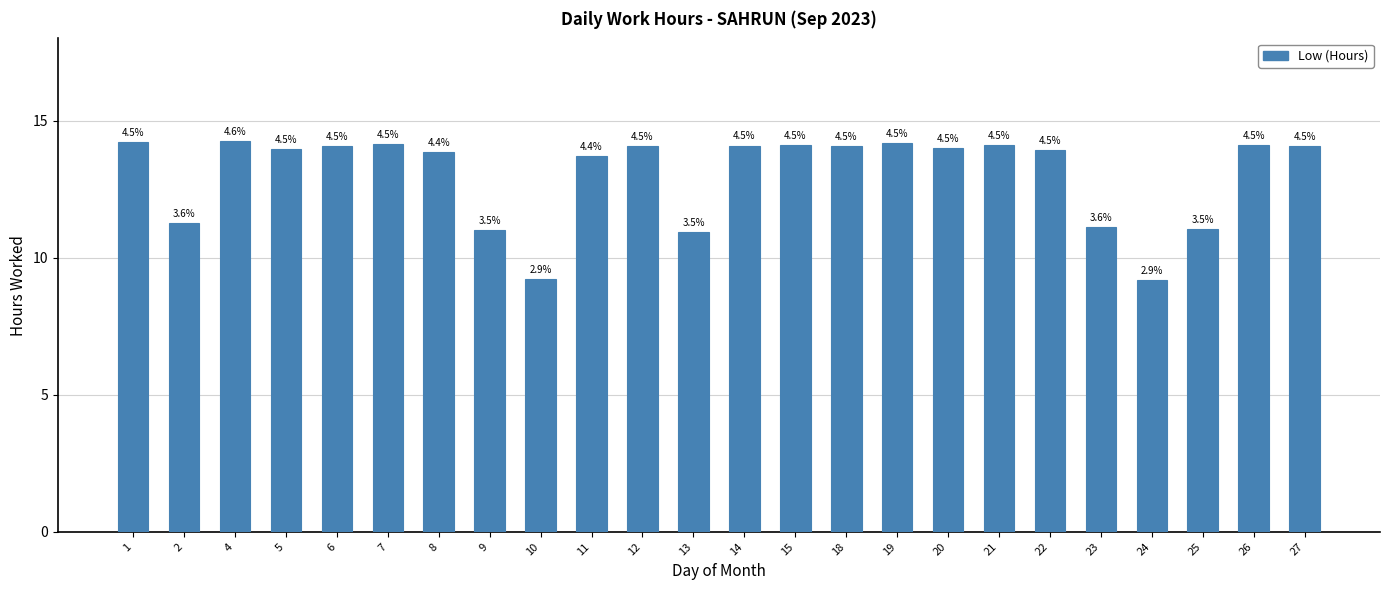

What is the average value?

13.0